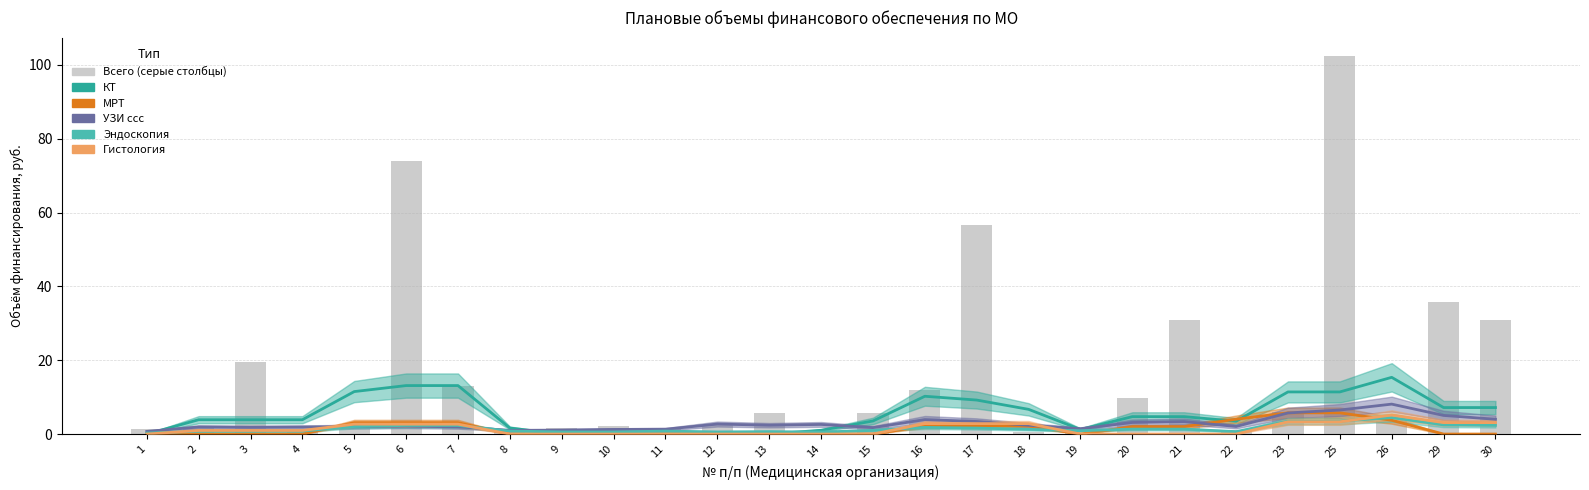

What is the average value?

15.7